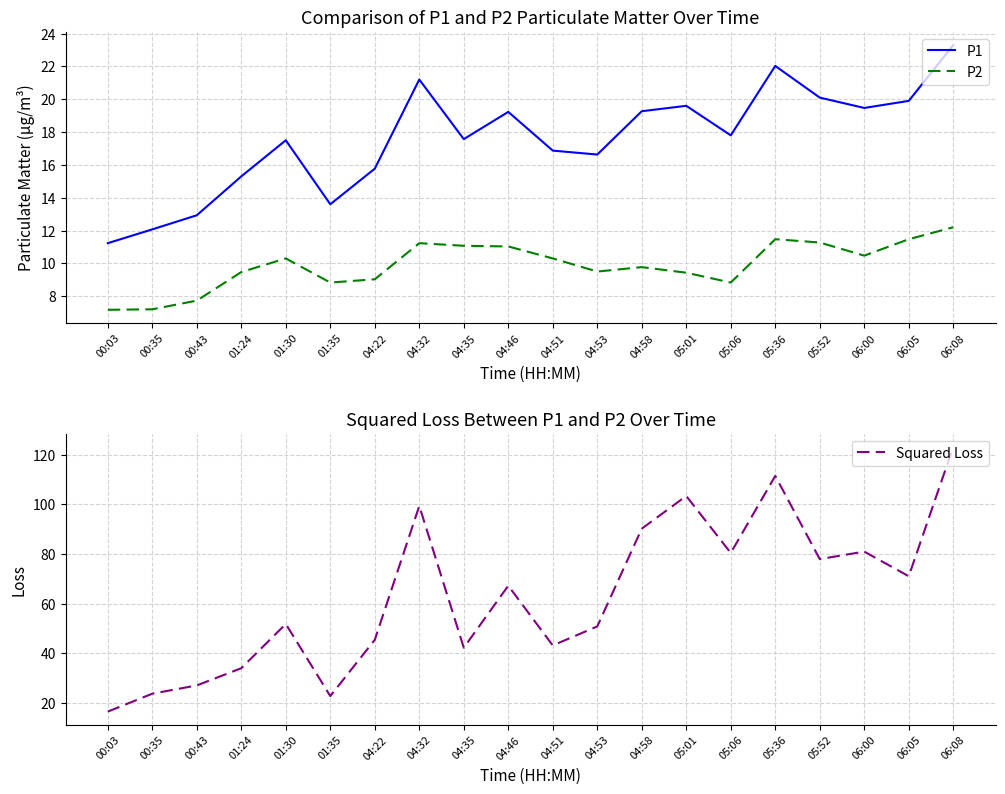

At how many categories does at least one series exceed 105?

2